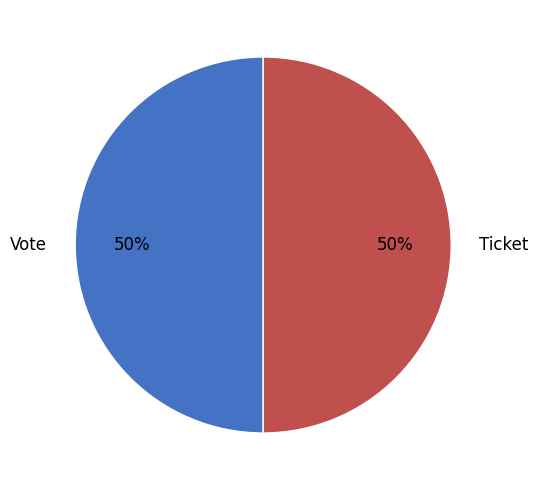

Count the number of slices in the pie.

2